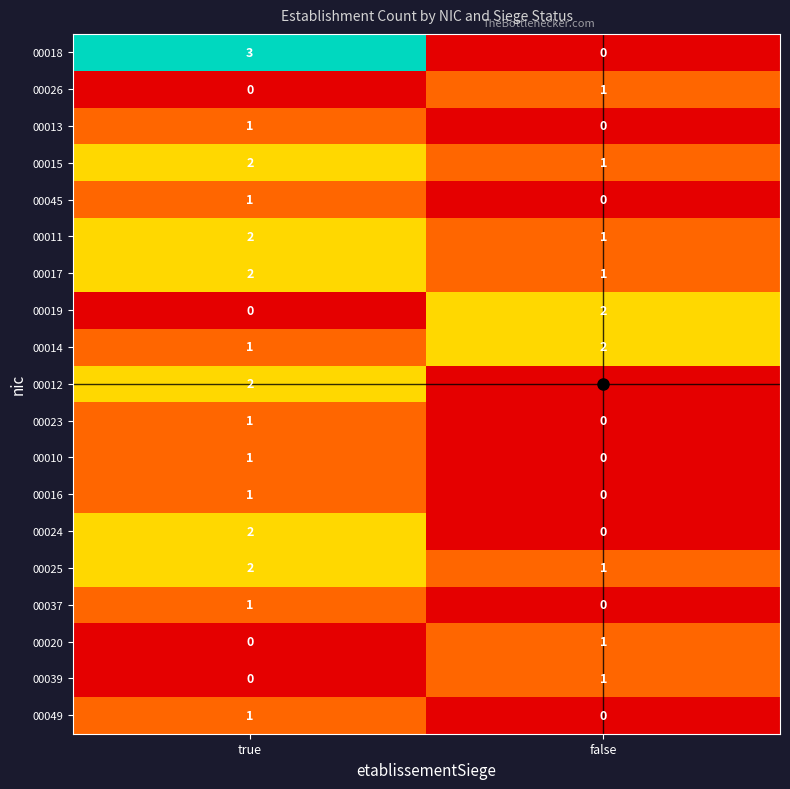

At which label does 00013 reach its minimum?

false